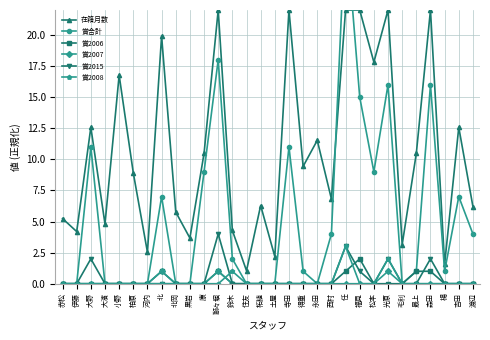

Reading left to right, list all the values displayed in this chart.

在籍月数: 5.2	4.2	12.6	4.8	16.8	8.9	2.5	19.9	5.8	3.7	10.5	22.0	4.3	1.0	6.3	2.2	22.0	9.4	11.5	6.8	22.0	22.0	17.8	22.0	3.1	10.5	22.0	1.6	12.6	6.2
賞合計: 0.0	0.0	11.0	0.0	0.0	0.0	0.0	7.0	0.0	0.0	9.0	18.0	2.0	0.0	0.0	0.0	11.0	1.0	0.0	4.0	29.0	15.0	9.0	16.0	0.0	1.0	16.0	1.0	7.0	4.0
賞2006: 0.0	0.0	0.0	0.0	0.0	0.0	0.0	1.0	0.0	0.0	0.0	1.0	0.0	0.0	0.0	0.0	0.0	0.0	0.0	0.0	1.0	2.0	0.0	0.0	0.0	1.0	1.0	0.0	0.0	0.0
賞2007: 0.0	0.0	0.0	0.0	0.0	0.0	0.0	1.0	0.0	0.0	0.0	1.0	0.0	0.0	0.0	0.0	0.0	0.0	0.0	0.0	0.0	0.0	0.0	1.0	0.0	0.0	0.0	0.0	0.0	0.0
賞2015: 0.0	0.0	2.0	0.0	0.0	0.0	0.0	0.0	0.0	0.0	0.0	4.0	0.0	0.0	0.0	0.0	0.0	0.0	0.0	0.0	3.0	1.0	0.0	2.0	0.0	0.0	2.0	0.0	0.0	0.0
賞2008: 0.0	0.0	0.0	0.0	0.0	0.0	0.0	0.0	0.0	0.0	0.0	0.0	1.0	0.0	0.0	0.0	0.0	0.0	0.0	0.0	3.0	0.0	0.0	2.0	0.0	0.0	0.0	0.0	0.0	0.0